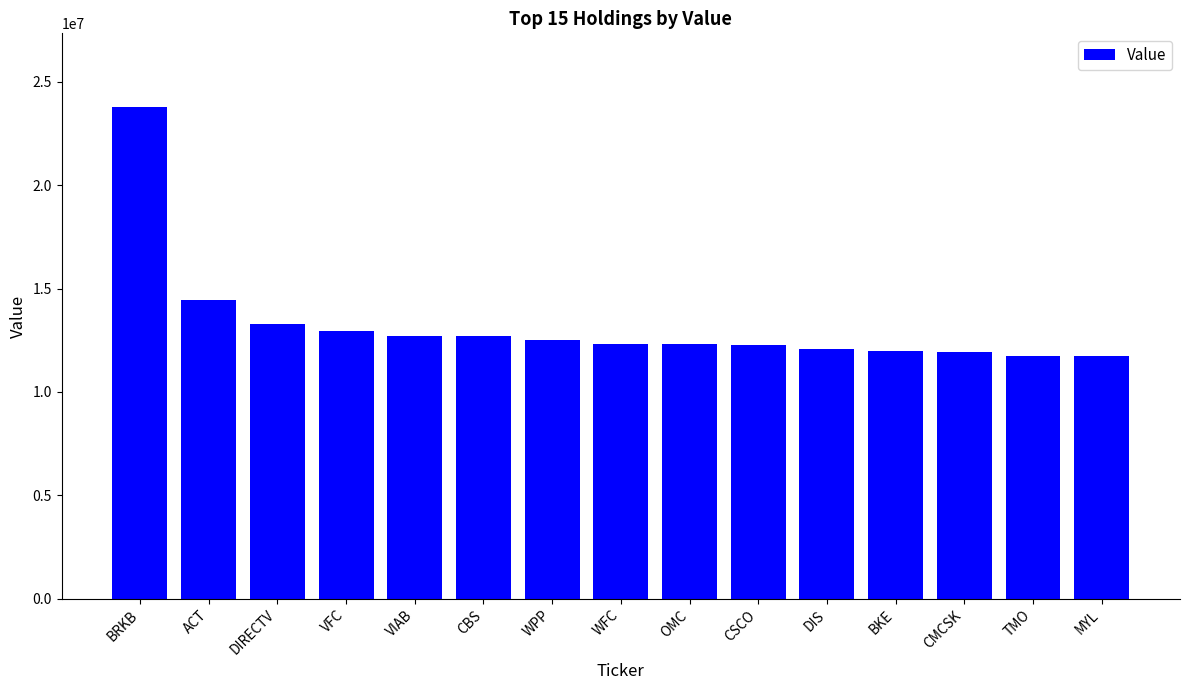

What is the label of the 13th bar from the right?

DIRECTV